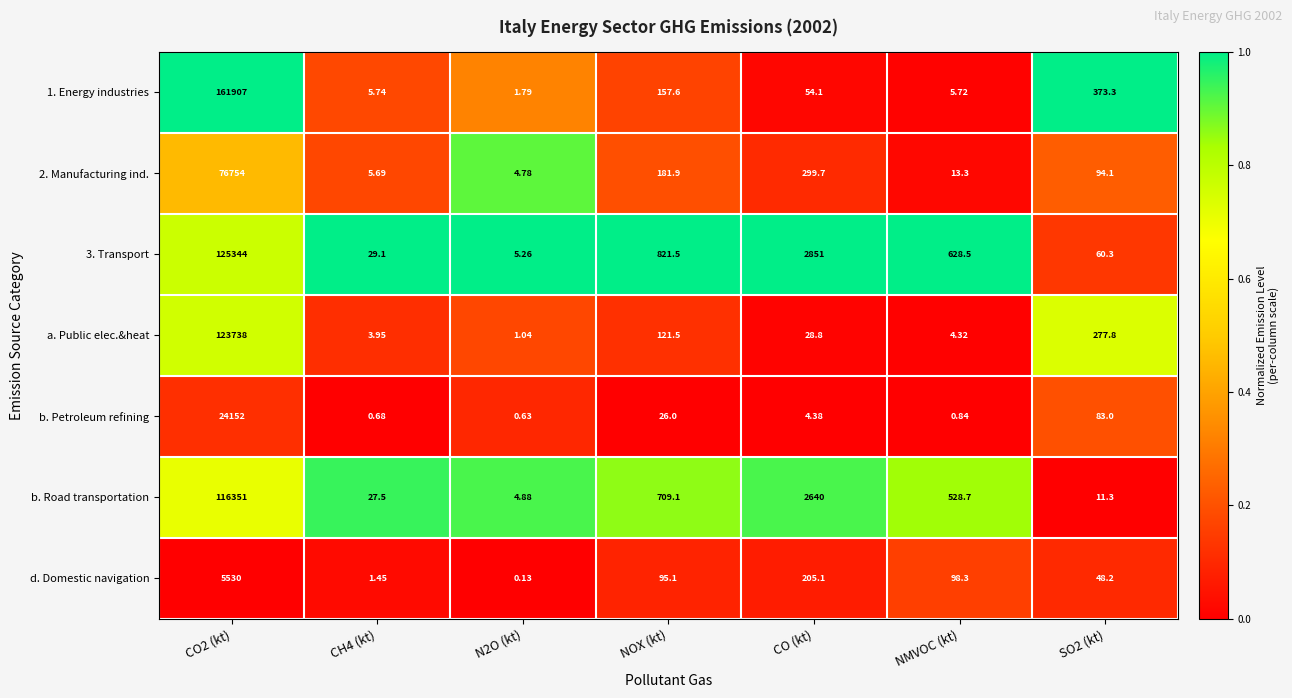

What is the spread (max minus min) of values at CO2 (kt)?

156377.0